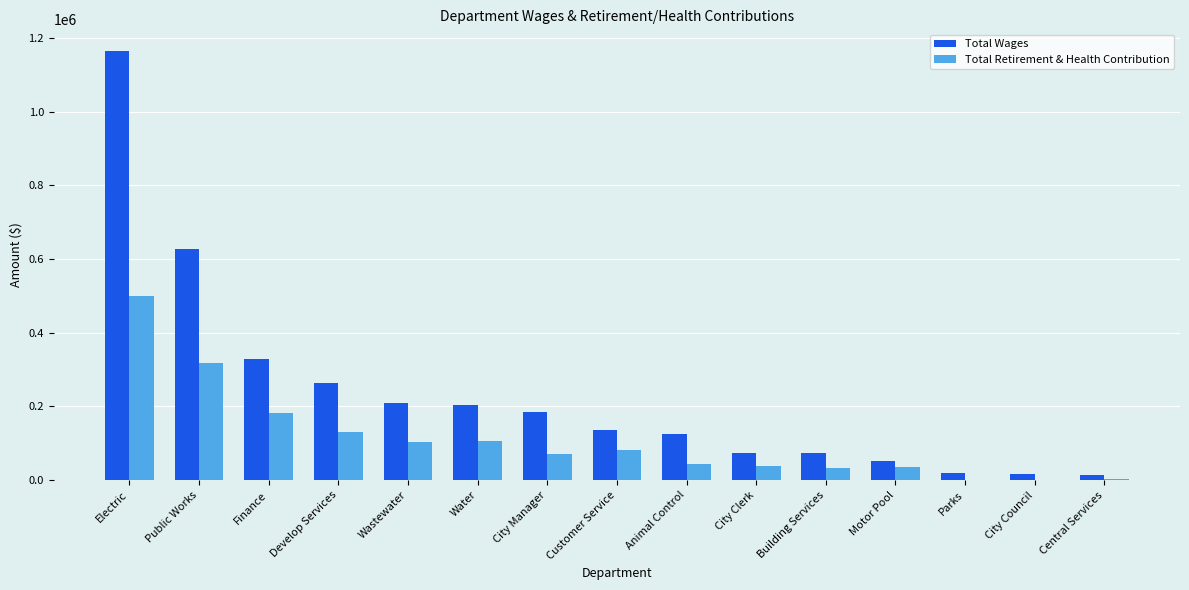

What is the maximum value for Total Retirement & Health Contribution?

499832